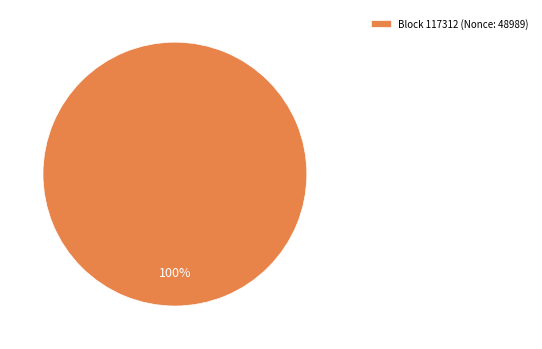

Rank the categories by value from lowest to highest.

Block 117312 (Nonce: 48989)